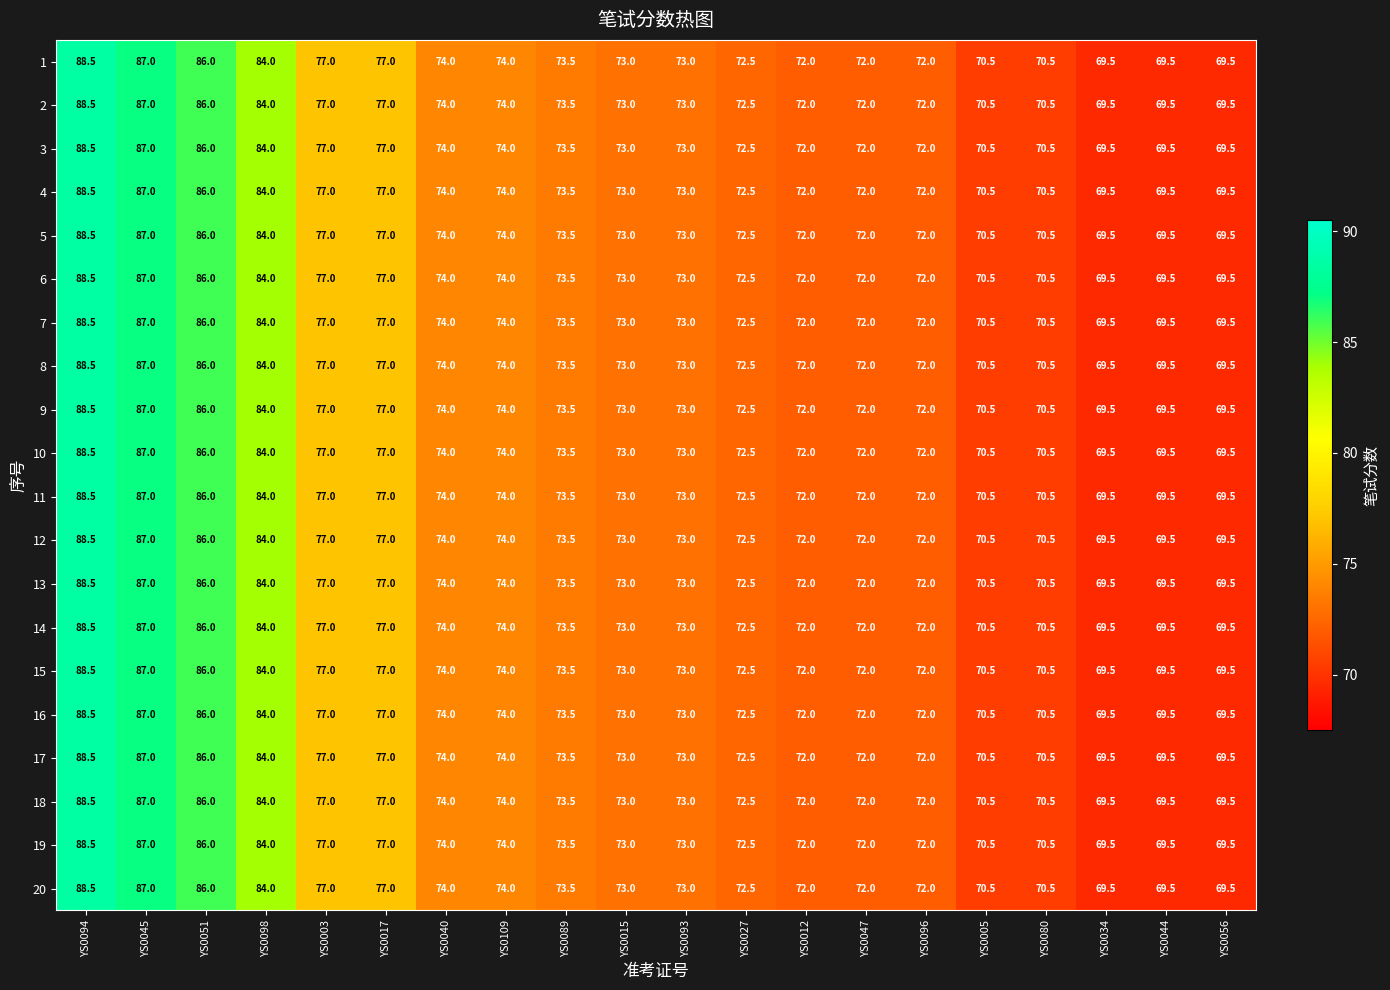

How many data points in 20 are less than 73?

9